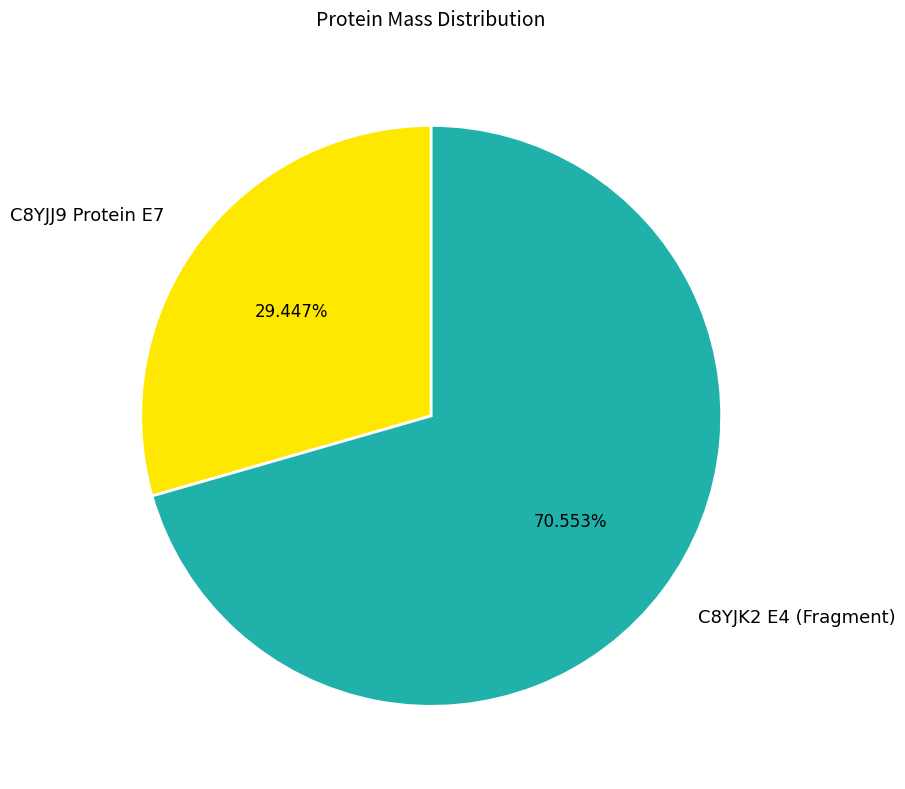

How many segments does this pie chart have?

2